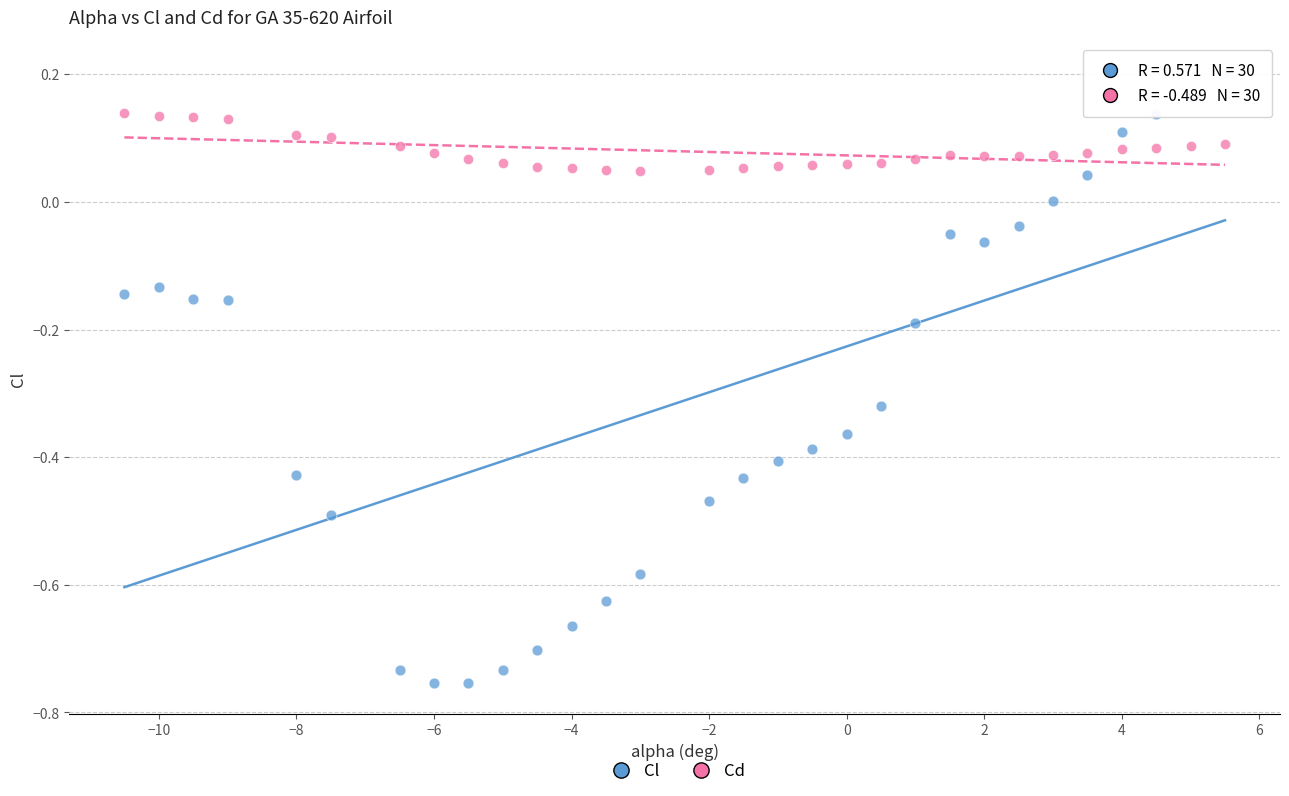

Which series has the largest Y range (max minus min)?

Cl